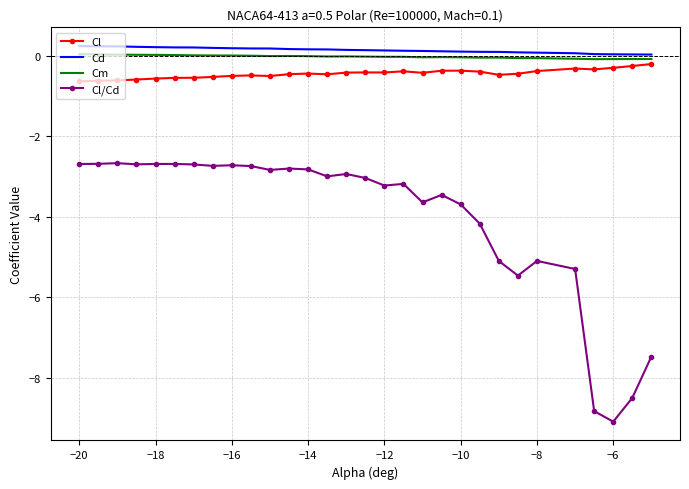

What is the lowest value of the Cl/Cd series?

-9.1